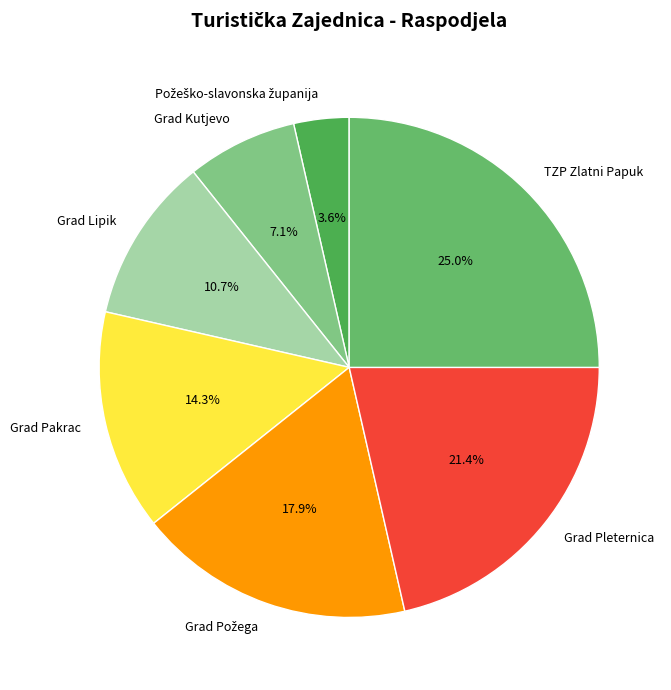

How many segments does this pie chart have?

7